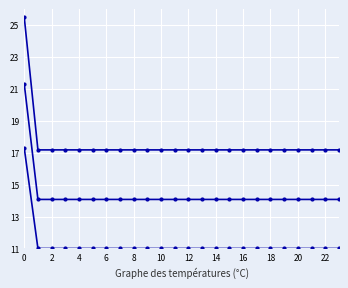

The value of temperature_max at 16 is 4.3. True or false?

False